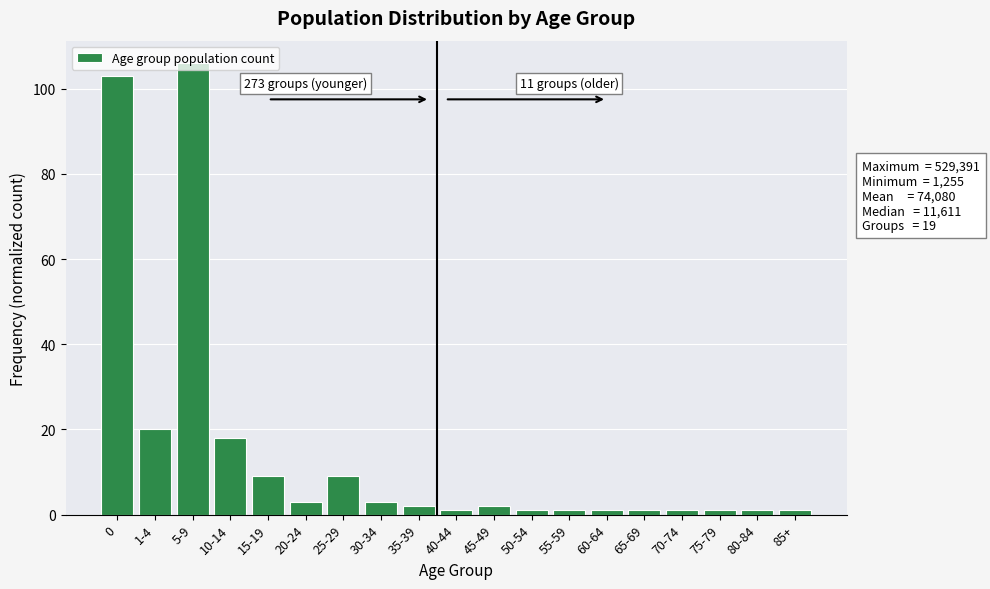

What position from the left is 30-34?

8